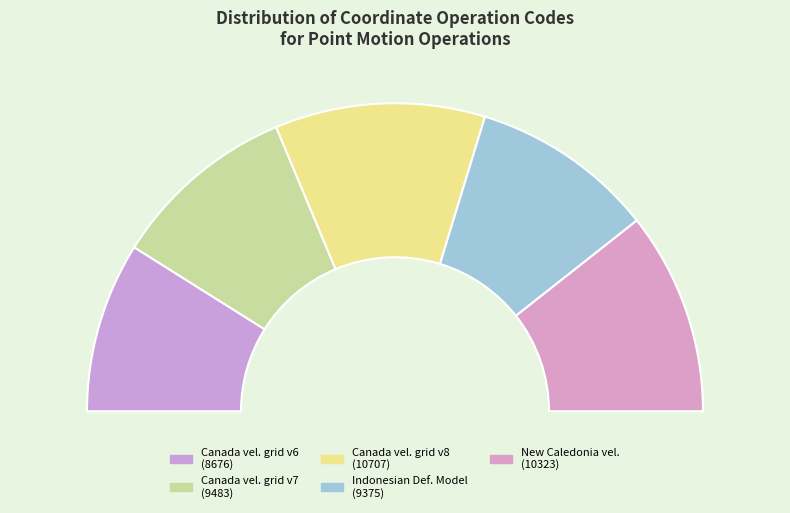

What percentage is the Canada velocity grid v6 slice, to the nearest percent?

18%